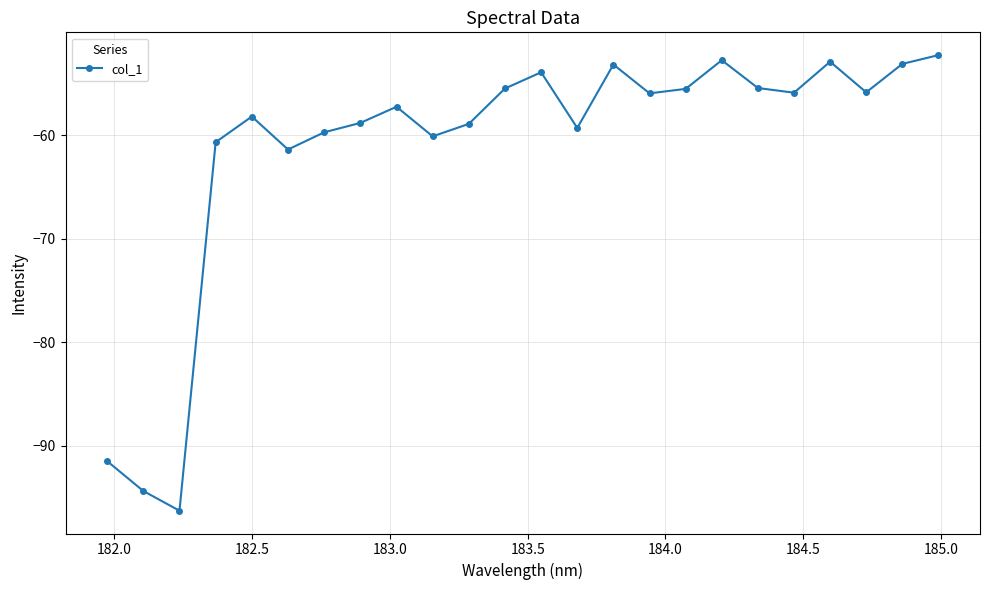

How many data points are less than -55?

18